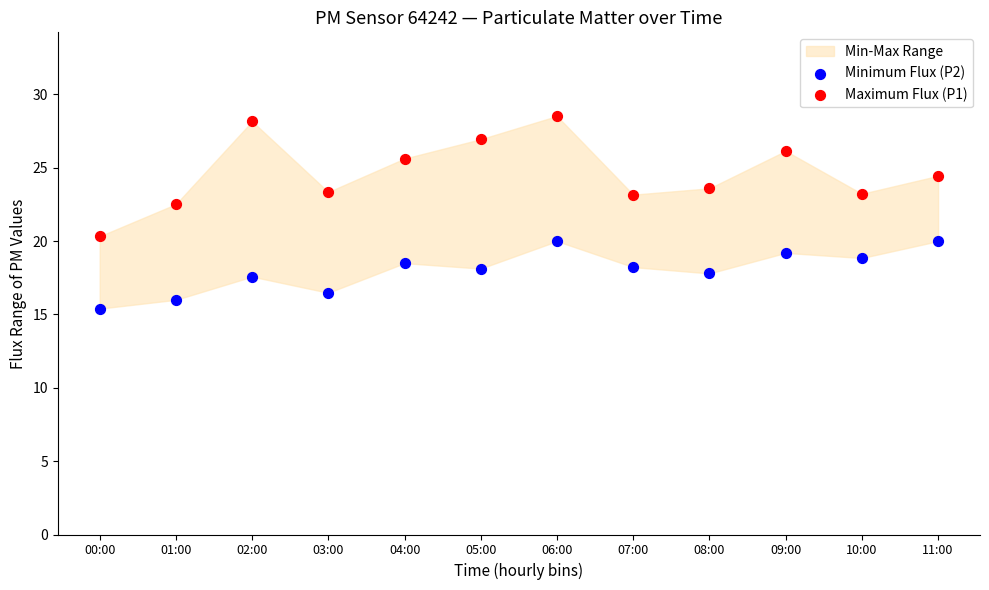

Which series contains the highest Y value?

Maximum Flux (P1)